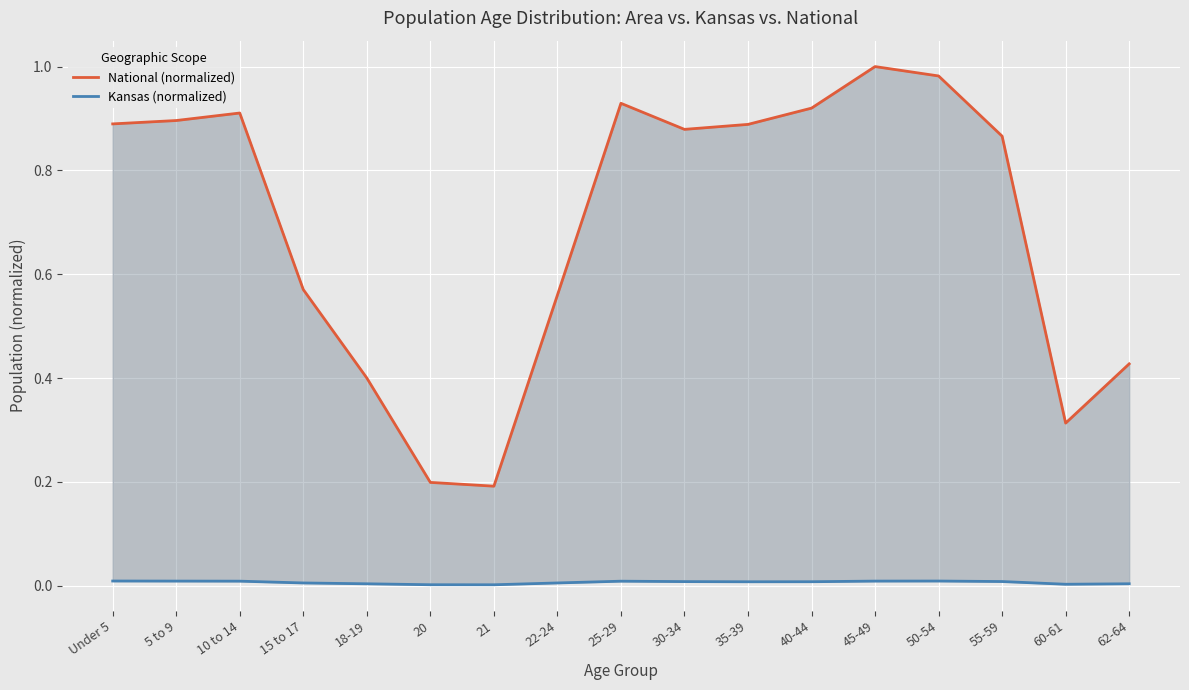

True or false: Kansas (normalized) and National (normalized) cross at least once.

False